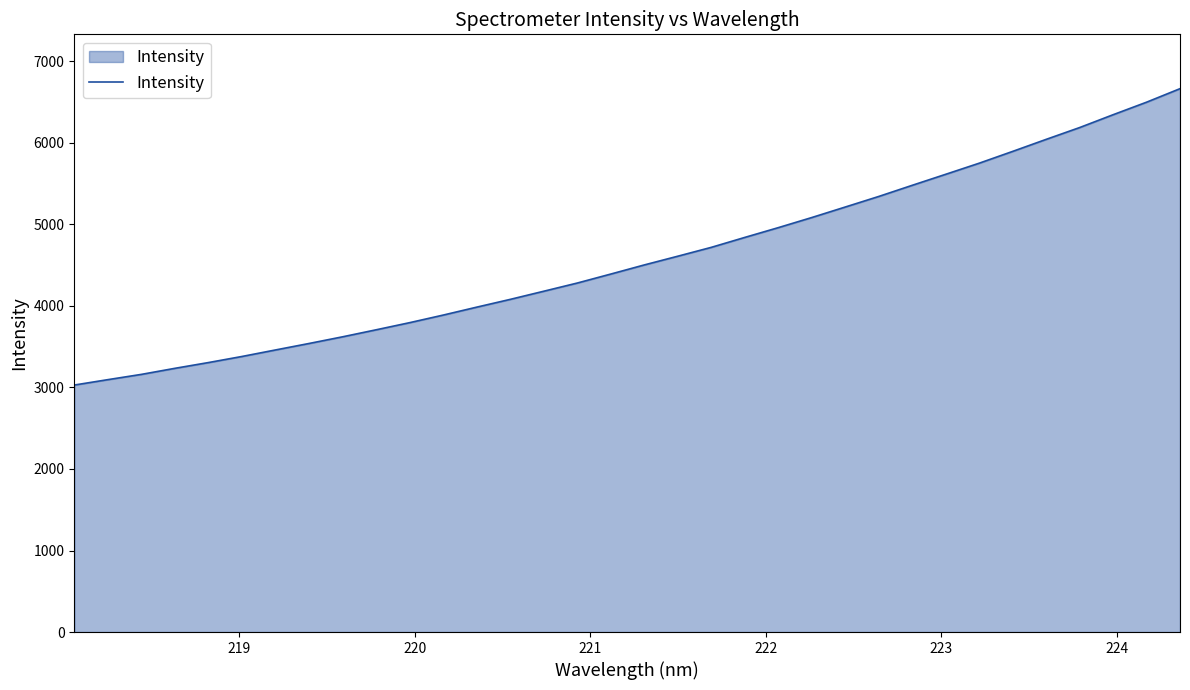

What is the smallest value displayed?

3029.8